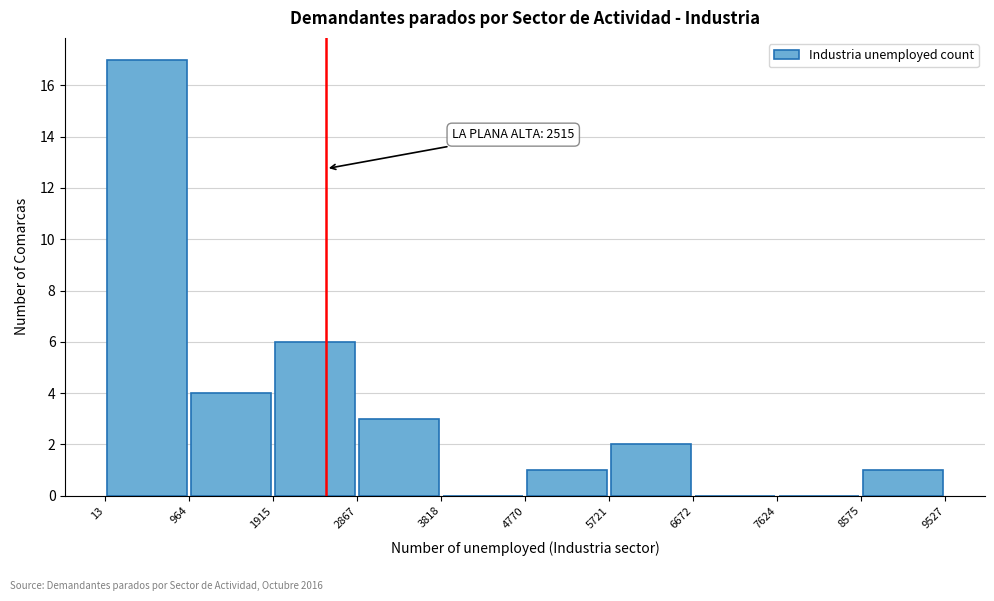

Over which range of the x-axis is the bar tallest?

13 to 964